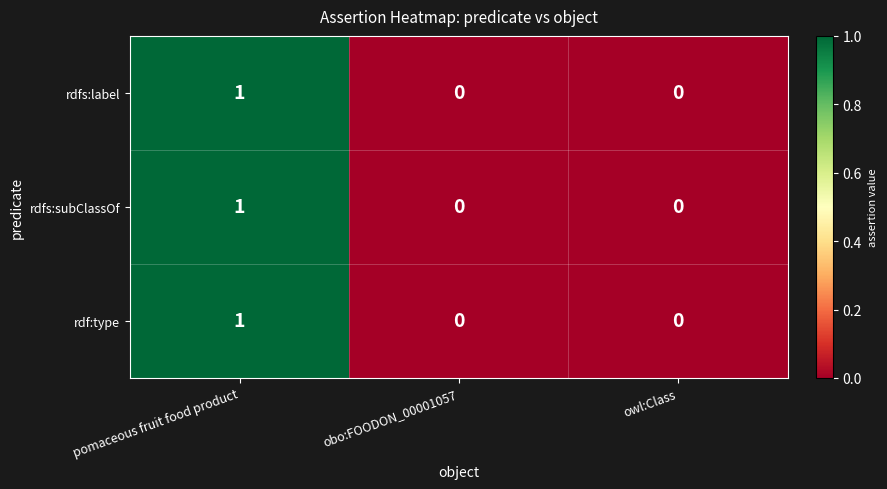

The value of rdfs:label at pomaceous fruit food product is 0. True or false?

False